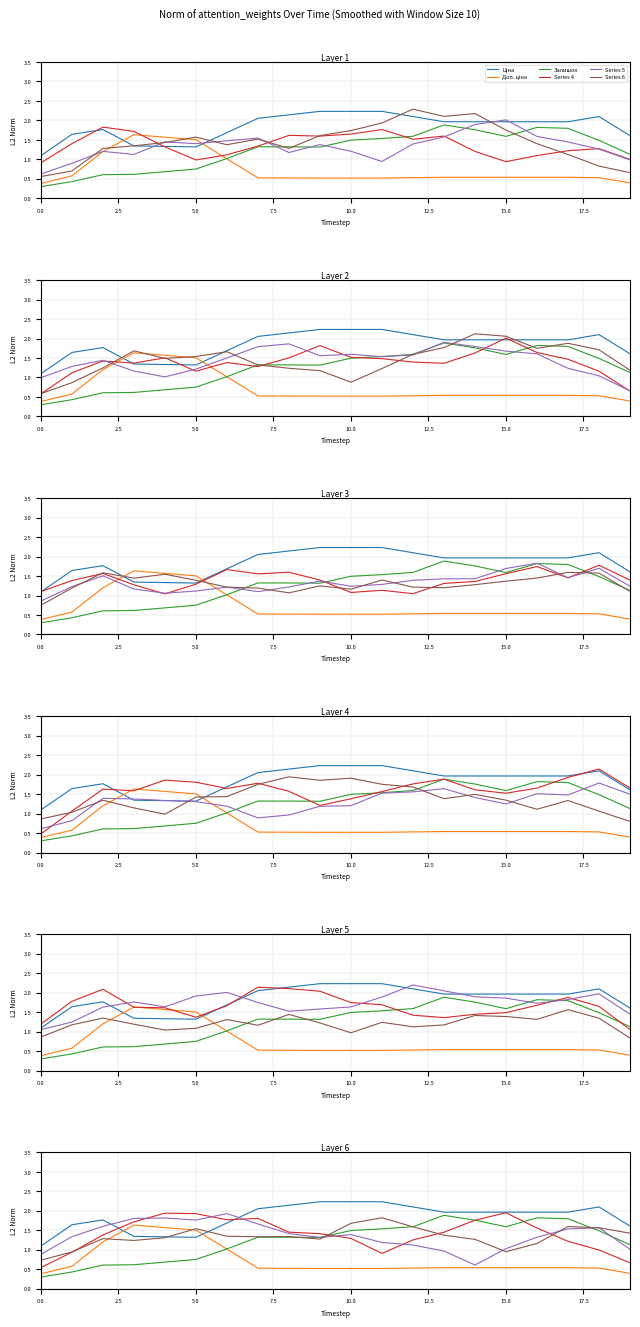

True or false: Series 4 has more than 1 points higher than both neighbors.

True